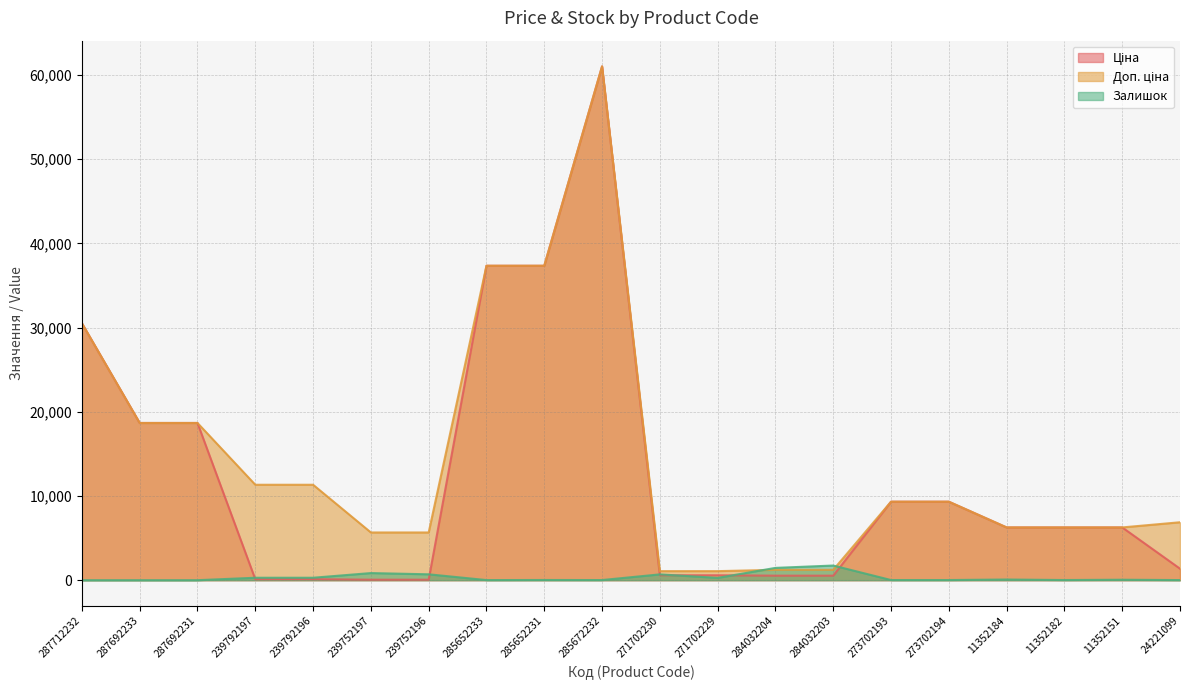

Between which two adjacent categories do Залишок and Доп. ціна first intersect?

271702229 and 284032204